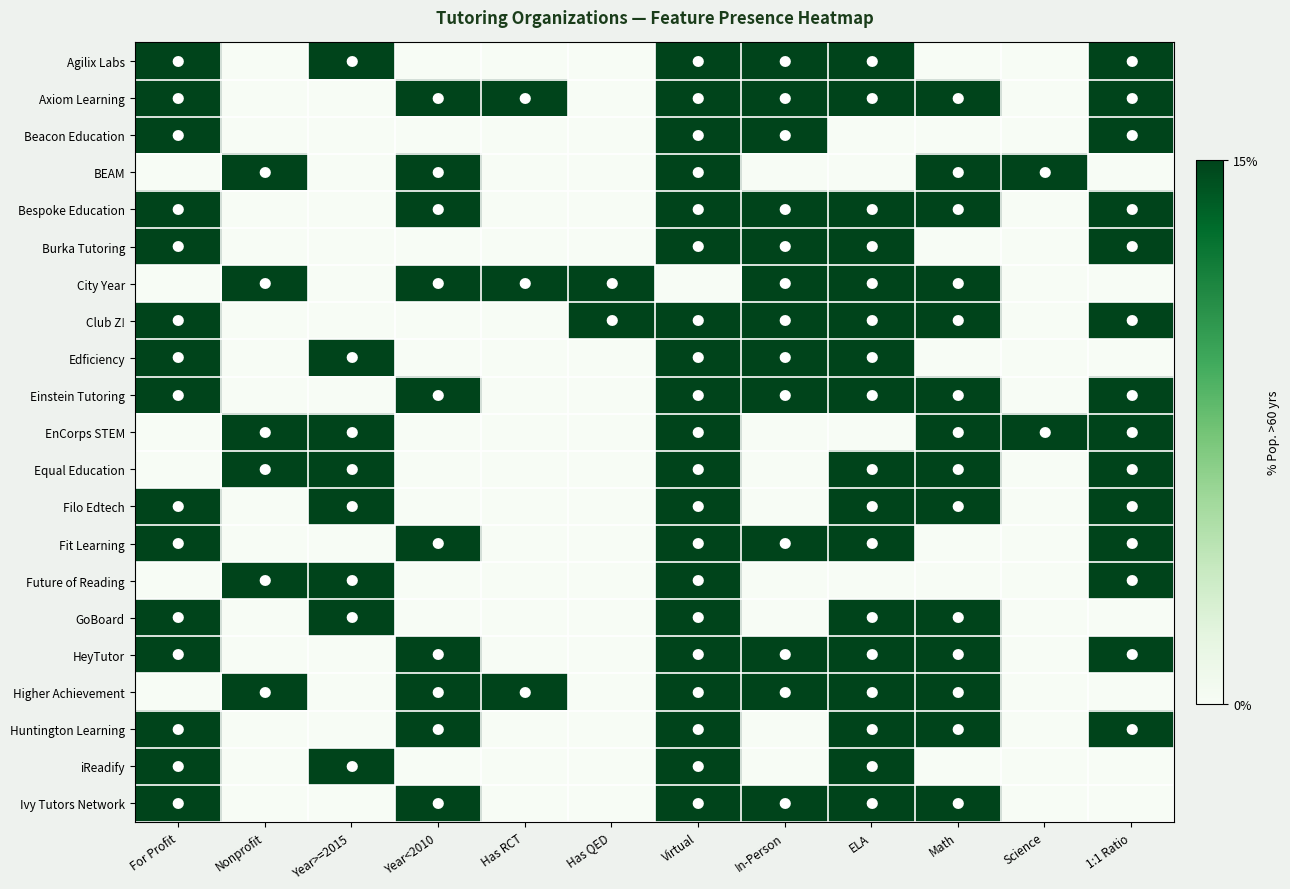

Which label corresponds to the smallest value in the chart?

Nonprofit